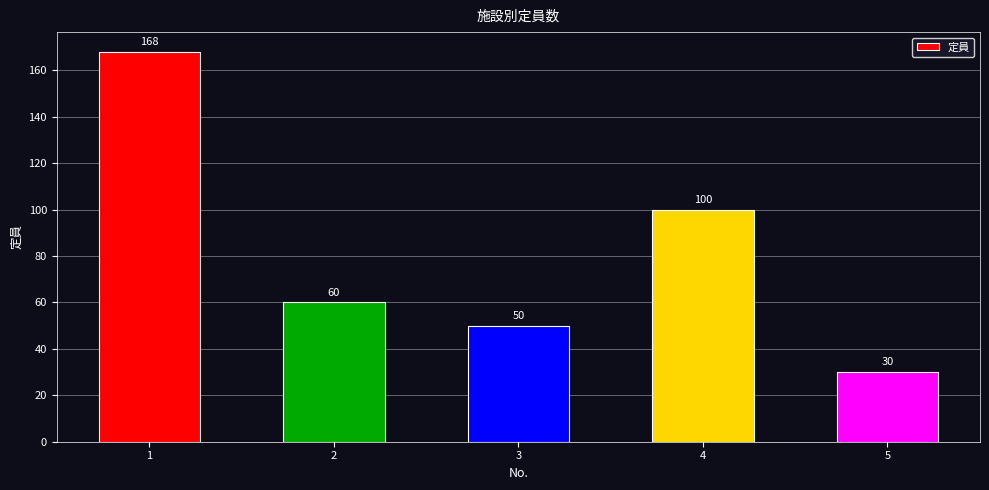

True or false: the data shows 17 at 5.

False